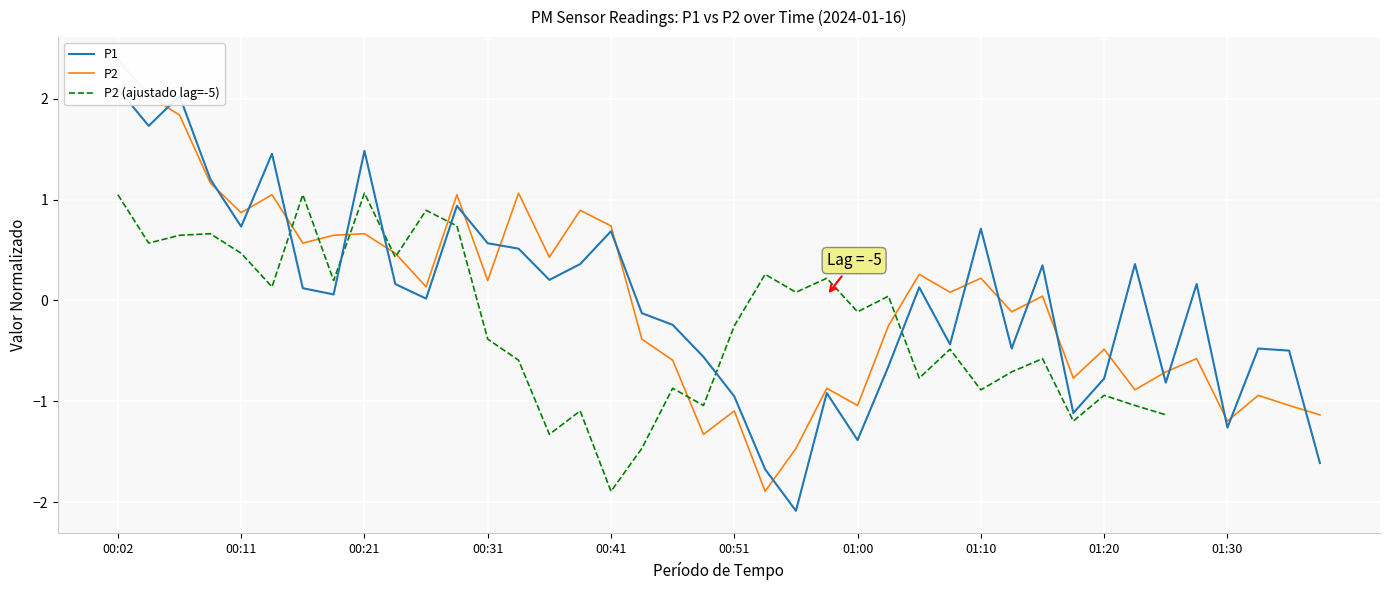

How many categories are shown in the chart?

40